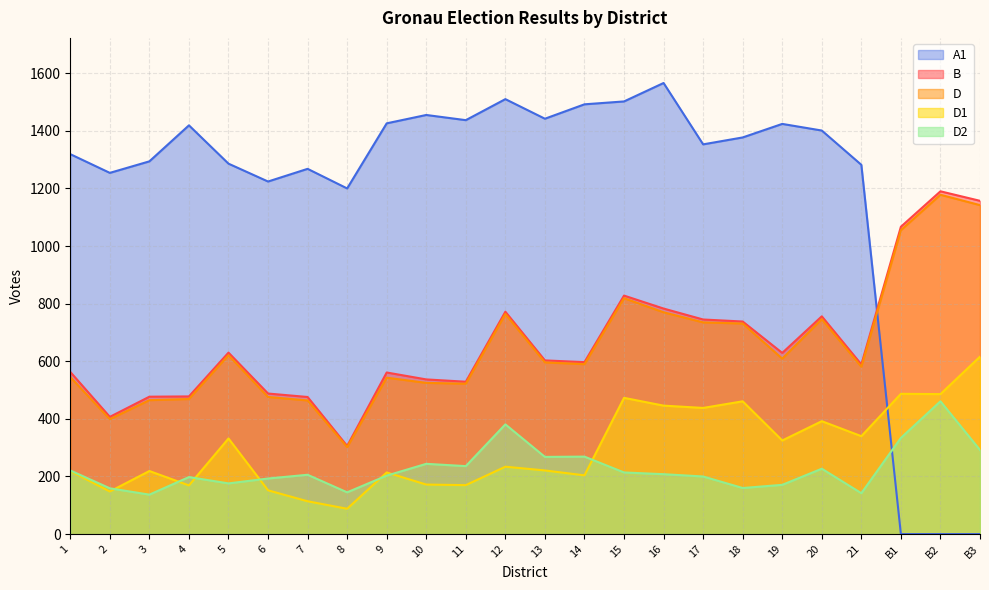

True or false: D2 has more than 1 points higher than both neighbors.

True